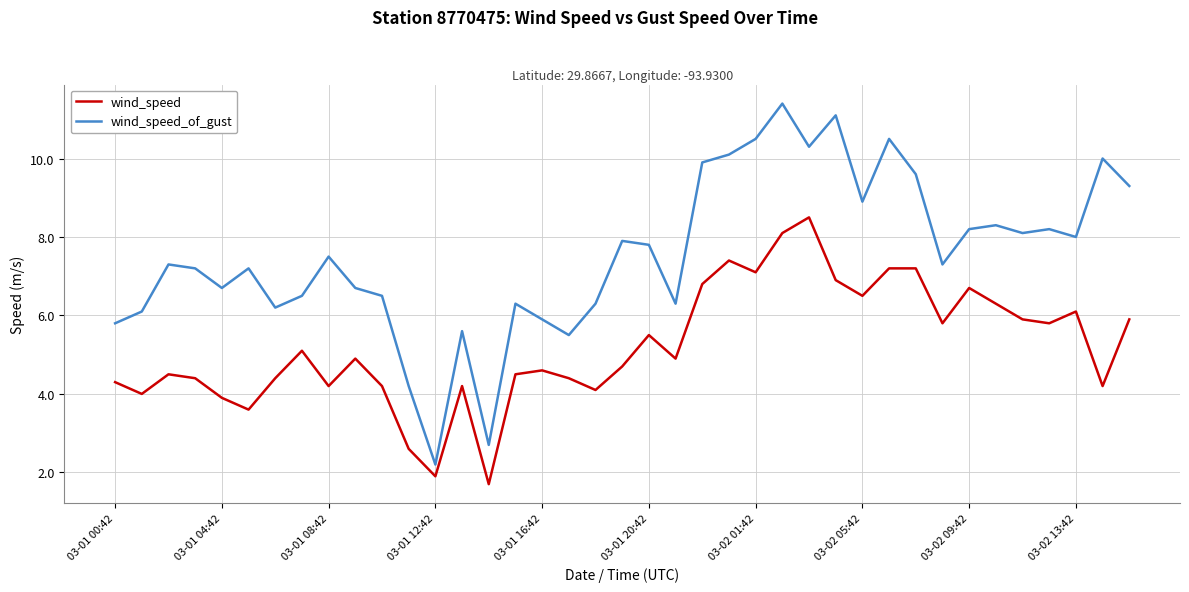

Is this an area chart (filled region under the line)?

No